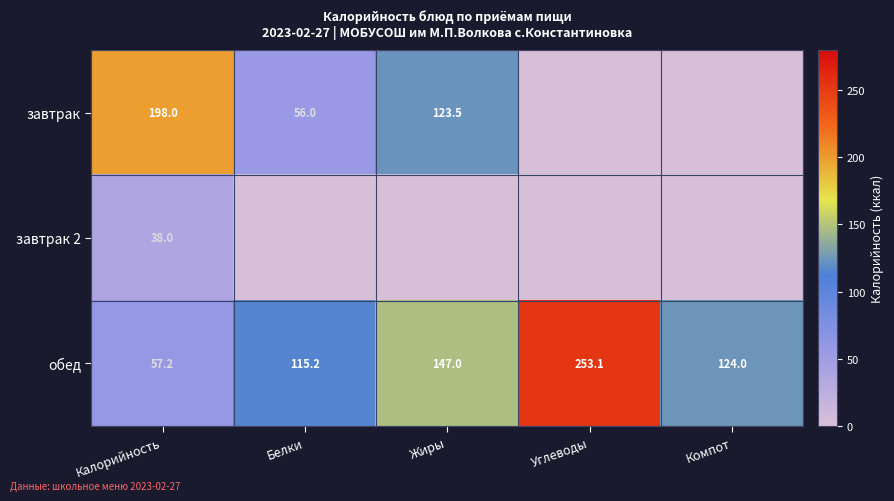

True or false: завтрак has a value of 198.0 at Калорийность.

True